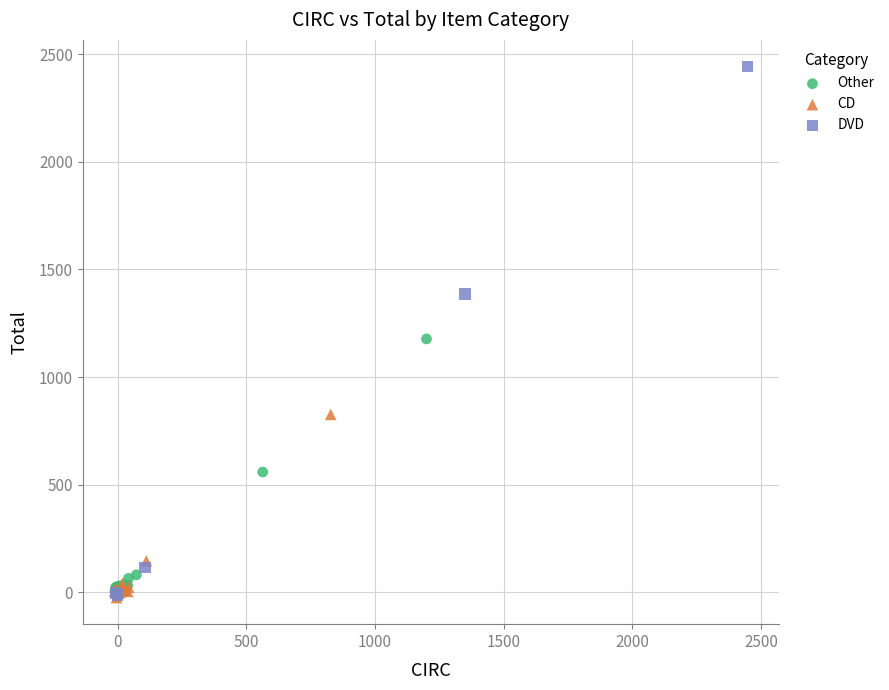

What are all the series names shown in the legend?

Other, CD, DVD